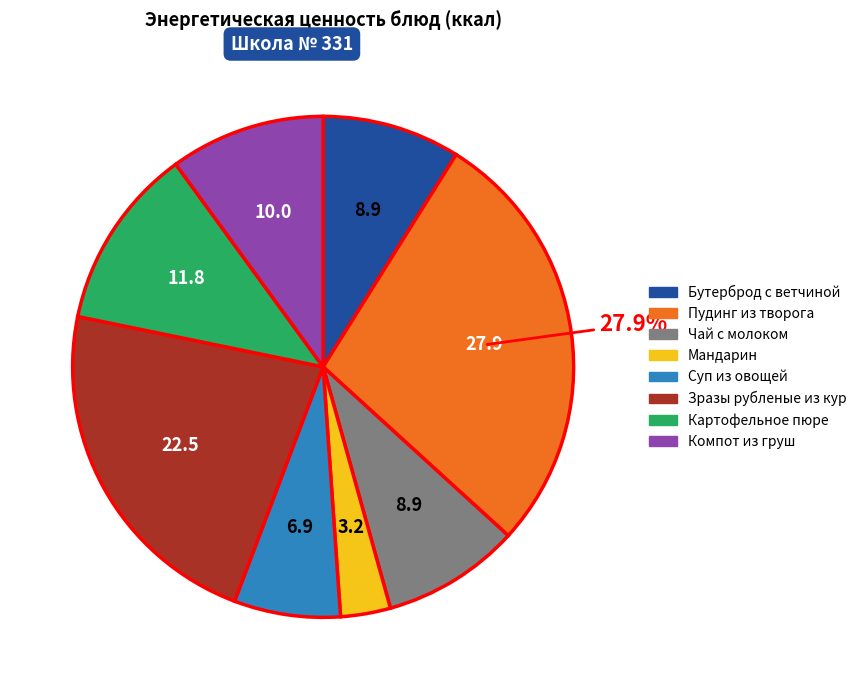

Combined, do Суп из овощей and Пудинг из творога account for over 50%?

No